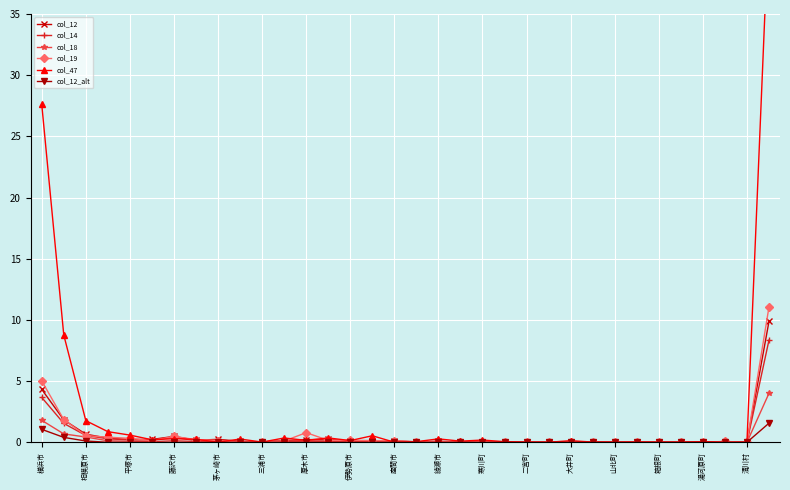

How many lines are shown in the chart?

6